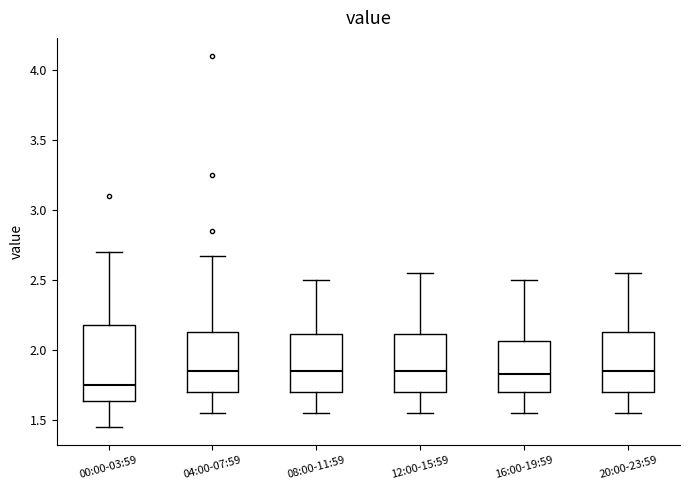

Reading left to right, read every box against the y-axis: the position of its median line, the range the box covers, and the ends of its whiskers. The values are not printed on the chart, so give them approximately, as read against the axis.

00:00-03:59: median 1.75, box 1.65 to 2.20, whiskers 1.45 to 2.70
04:00-07:59: median 1.85, box 1.70 to 2.15, whiskers 1.55 to 2.65
08:00-11:59: median 1.85, box 1.70 to 2.10, whiskers 1.55 to 2.50
12:00-15:59: median 1.85, box 1.70 to 2.10, whiskers 1.55 to 2.55
16:00-19:59: median 1.85, box 1.70 to 2.05, whiskers 1.55 to 2.50
20:00-23:59: median 1.85, box 1.70 to 2.15, whiskers 1.55 to 2.55